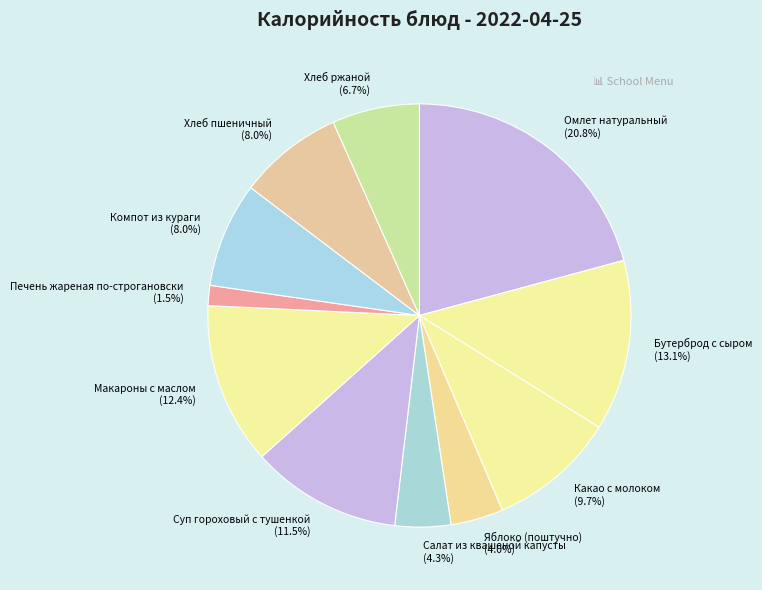

Which slice is the largest?

Омлет натуральный